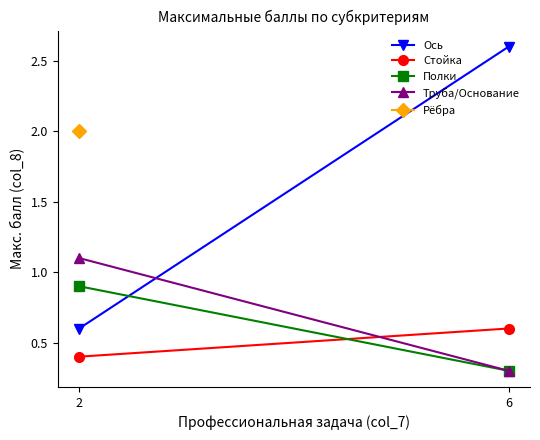

Is this an area chart (filled region under the line)?

No